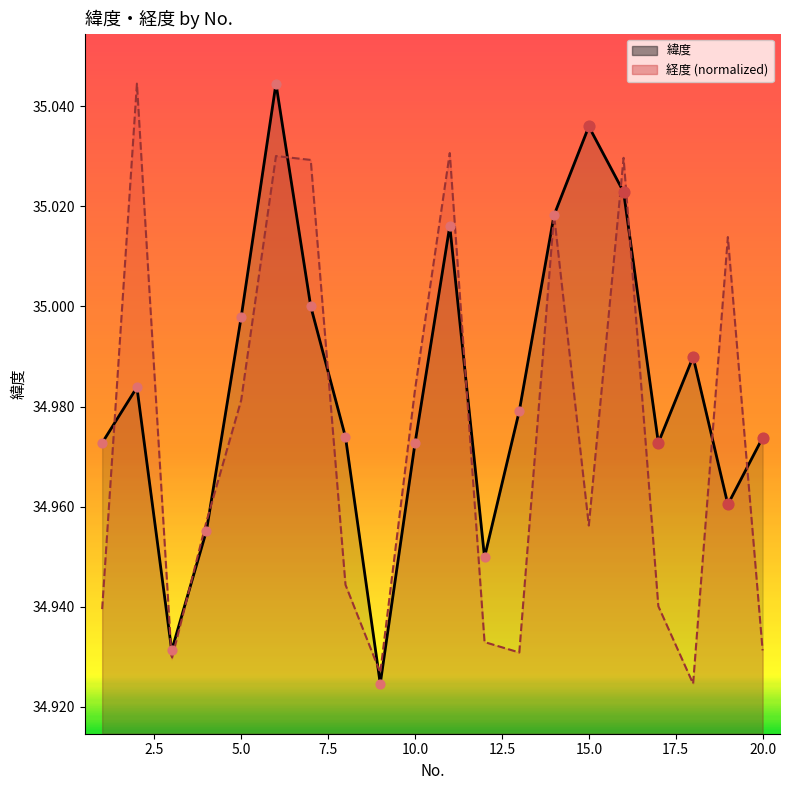

At how many categories does at least one series exceed 34?

20